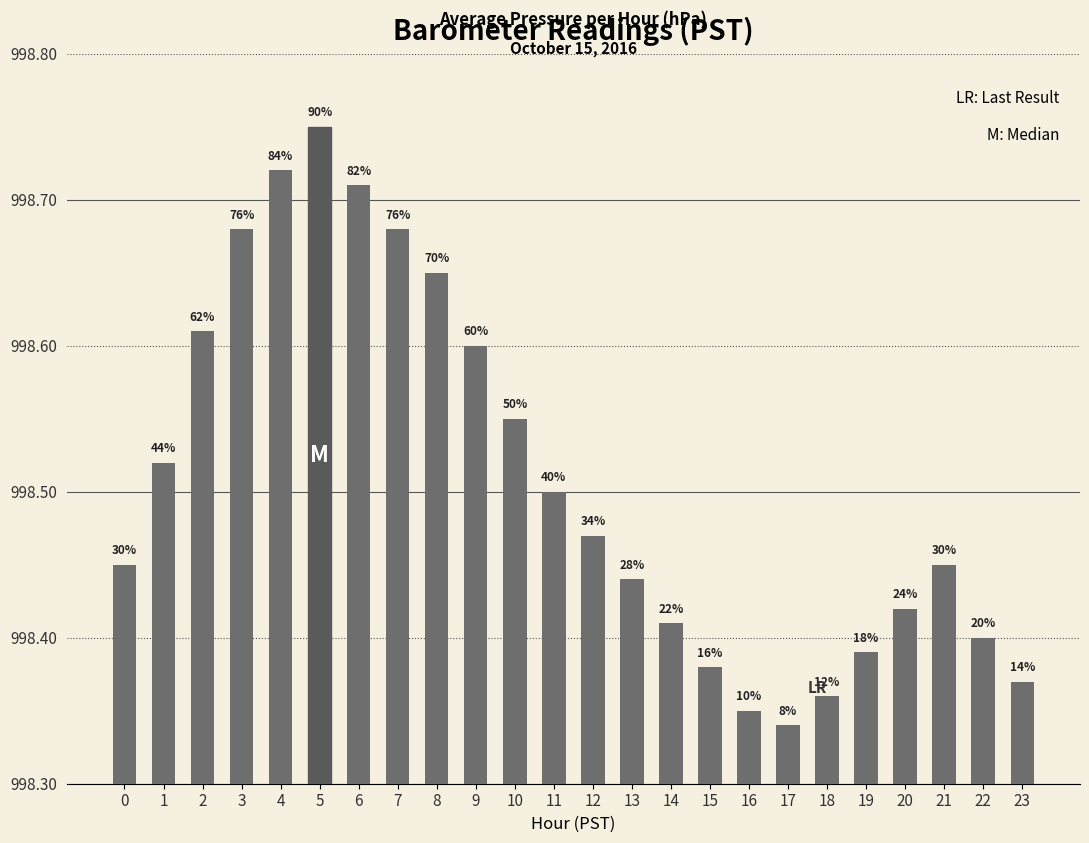

List the labels in order of value, smallest first.

17, 16, 18, 23, 15, 19, 22, 14, 20, 13, 0, 21, 12, 11, 1, 10, 9, 2, 8, 3, 7, 6, 4, 5